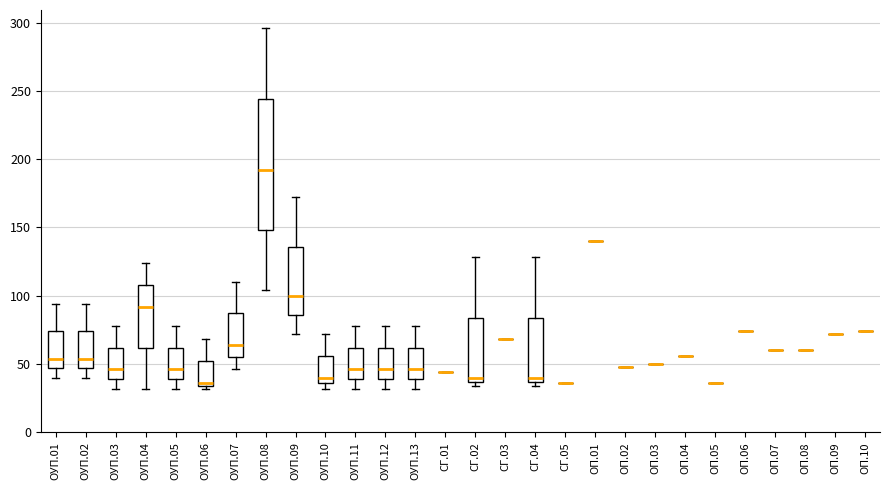

Reading left to right, transcribe this box plot: for each box, give where its median line is, the range the box spans, and where its two whiskers end, as read against the y-axis. The values are not printed on the chart, so give them approximately, as read against the axis.

ОУП.01: median 55, box 45 to 75, whiskers 40 to 95
ОУП.02: median 55, box 45 to 75, whiskers 40 to 95
ОУП.03: median 45, box 40 to 60, whiskers 30 to 80
ОУП.04: median 90, box 60 to 110, whiskers 30 to 125
ОУП.05: median 45, box 40 to 60, whiskers 30 to 80
ОУП.06: median 35 (just above the box's lower edge), box 35 to 50, whiskers 30 to 70
ОУП.07: median 65, box 55 to 85, whiskers 45 to 110
ОУП.08: median 190, box 150 to 245, whiskers 105 to 295
ОУП.09: median 100, box 85 to 135, whiskers 70 to 170
ОУП.10: median 40, box 35 to 55, whiskers 30 to 70
ОУП.11: median 45, box 40 to 60, whiskers 30 to 80
ОУП.12: median 45, box 40 to 60, whiskers 30 to 80
ОУП.13: median 45, box 40 to 60, whiskers 30 to 80
СГ.01: box collapsed to a line at 45, whiskers 45 to 45
СГ.02: median 40, box 35 to 85, whiskers 35 (just below the box's lower edge) to 130
СГ.03: box collapsed to a line at 70, whiskers 70 to 70
СГ.04: median 40, box 35 to 85, whiskers 35 (just below the box's lower edge) to 130
СГ.05: box collapsed to a line at 35, whiskers 35 to 35
ОП.01: box collapsed to a line at 140, whiskers 140 to 140
ОП.02: box collapsed to a line at 50, whiskers 50 to 50
ОП.03: box collapsed to a line at 50, whiskers 50 to 50
ОП.04: box collapsed to a line at 55, whiskers 55 to 55
ОП.05: box collapsed to a line at 35, whiskers 35 to 35
ОП.06: box collapsed to a line at 75, whiskers 75 to 75
ОП.07: box collapsed to a line at 60, whiskers 60 to 60
ОП.08: box collapsed to a line at 60, whiskers 60 to 60
ОП.09: box collapsed to a line at 70, whiskers 70 to 70
ОП.10: box collapsed to a line at 75, whiskers 75 to 75